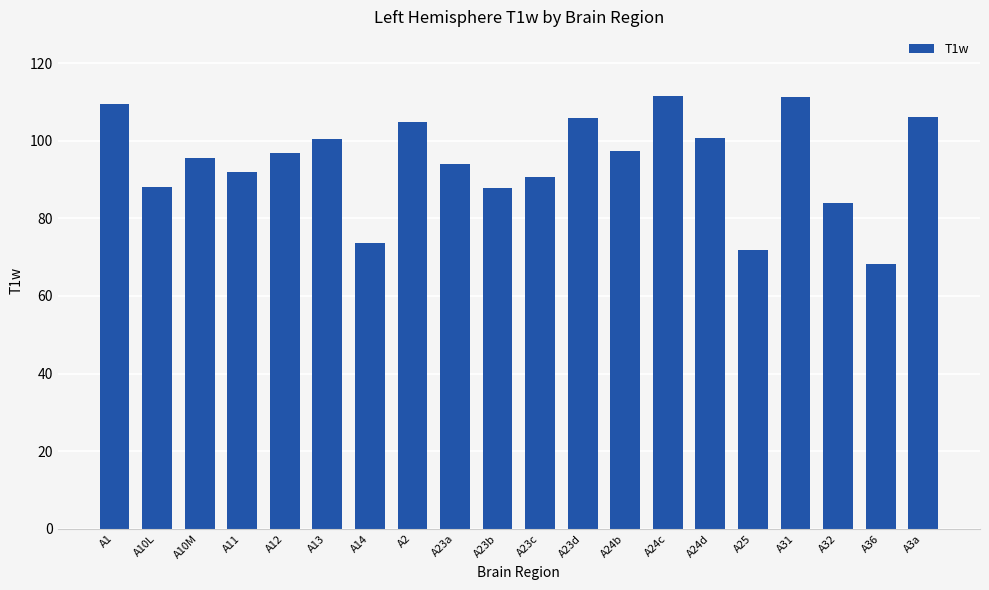

What is the approximate value at A23b?

87.7